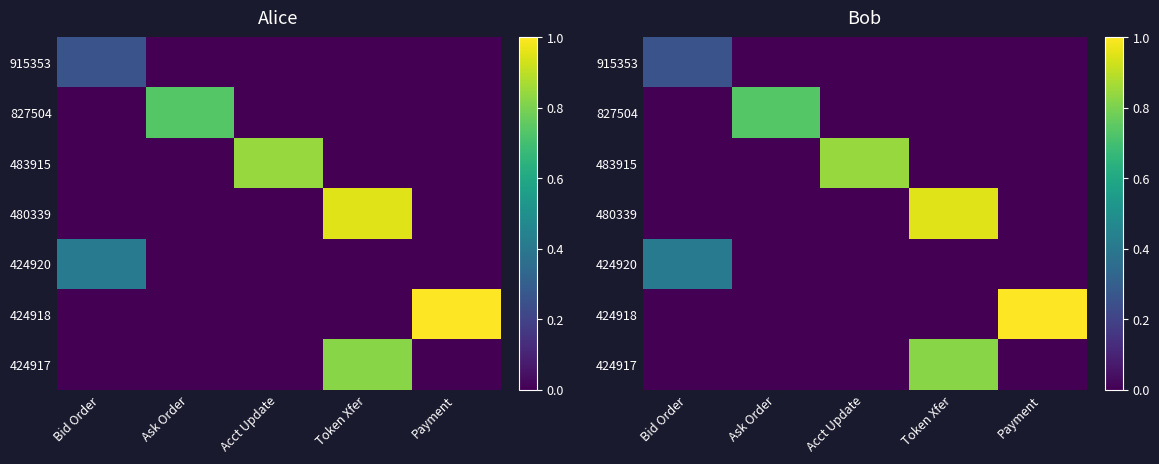

What is the difference between the maximum and minimum values in the 424920 series?

0.4